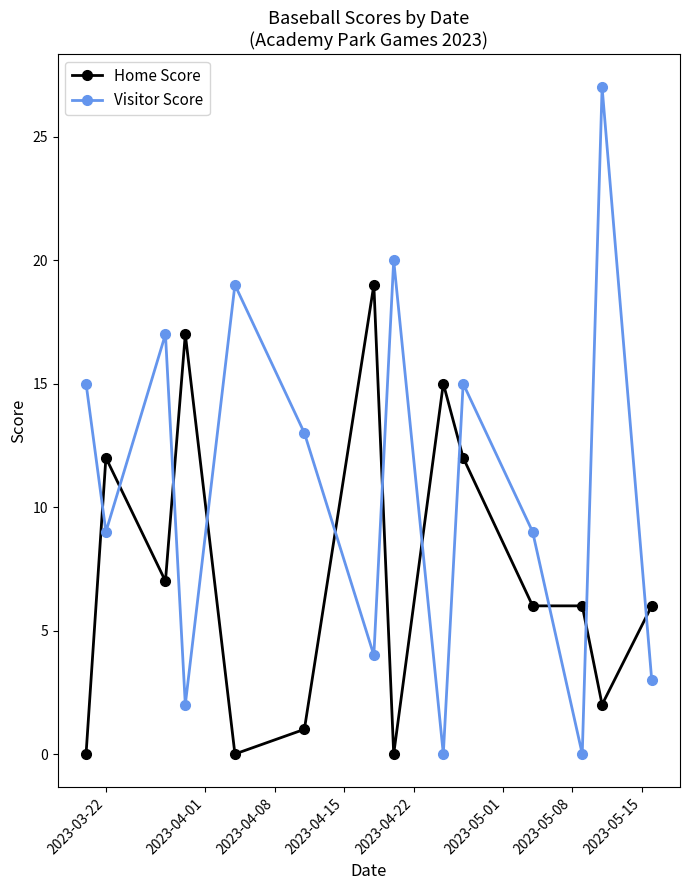

What is the greatest value displayed?

27